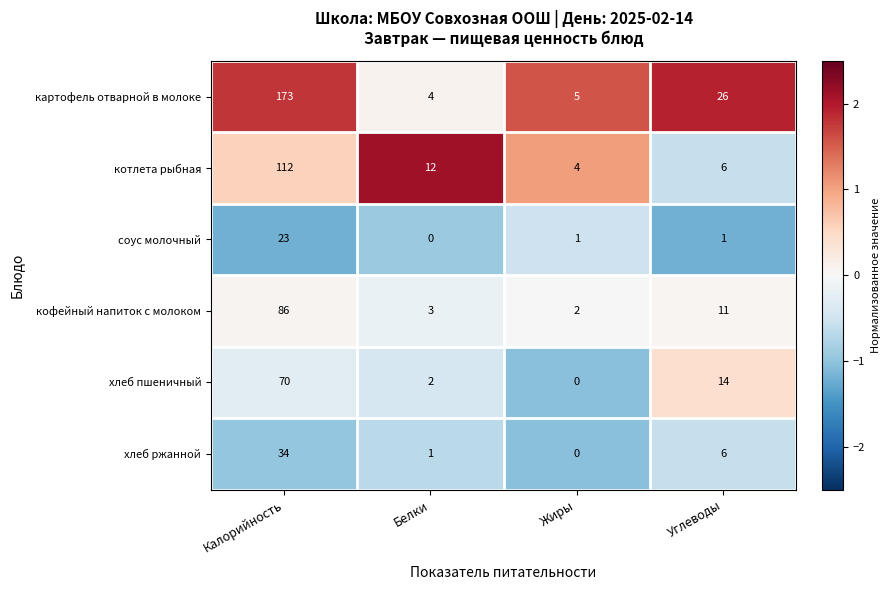

What is the difference between the maximum and minimum values in the картофель отварной в молоке series?

169